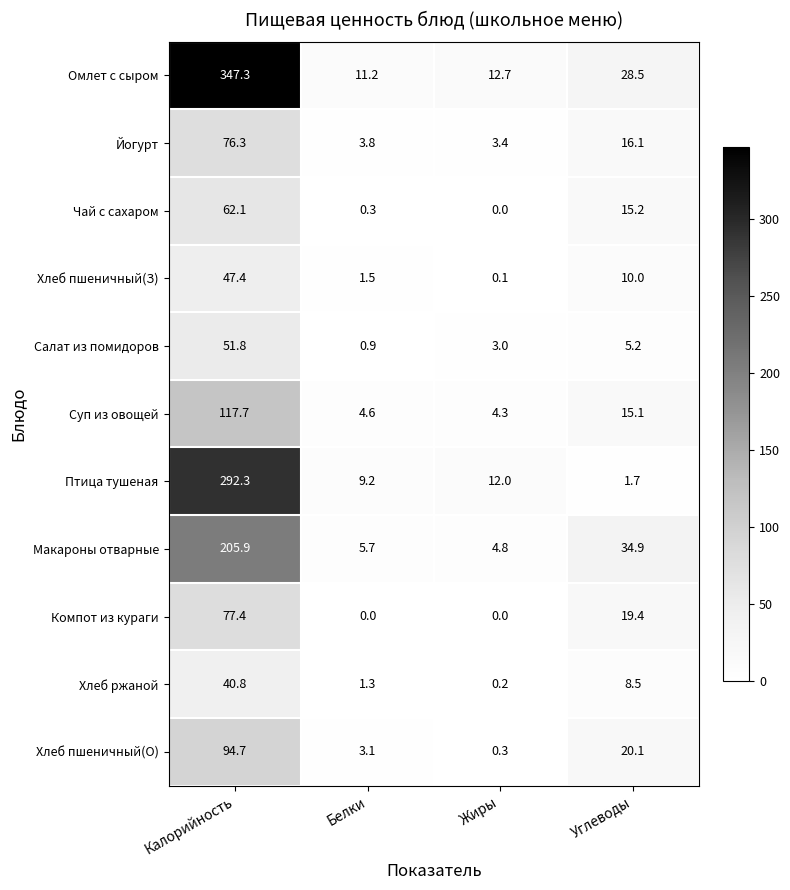

At which label does Суп из овощей first exceed 15?

Калорийность